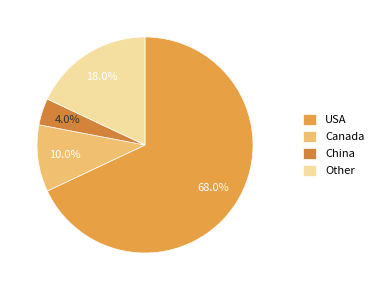

Does USA represent more than half of the total?

Yes